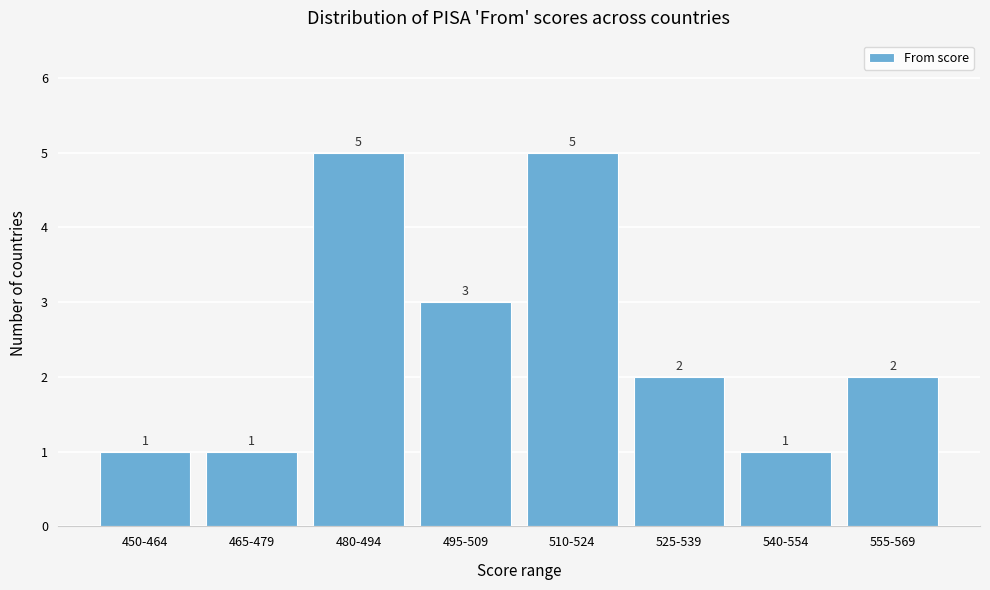

Reading right to left, list all the values displayed in this chart.

2	1	2	5	3	5	1	1